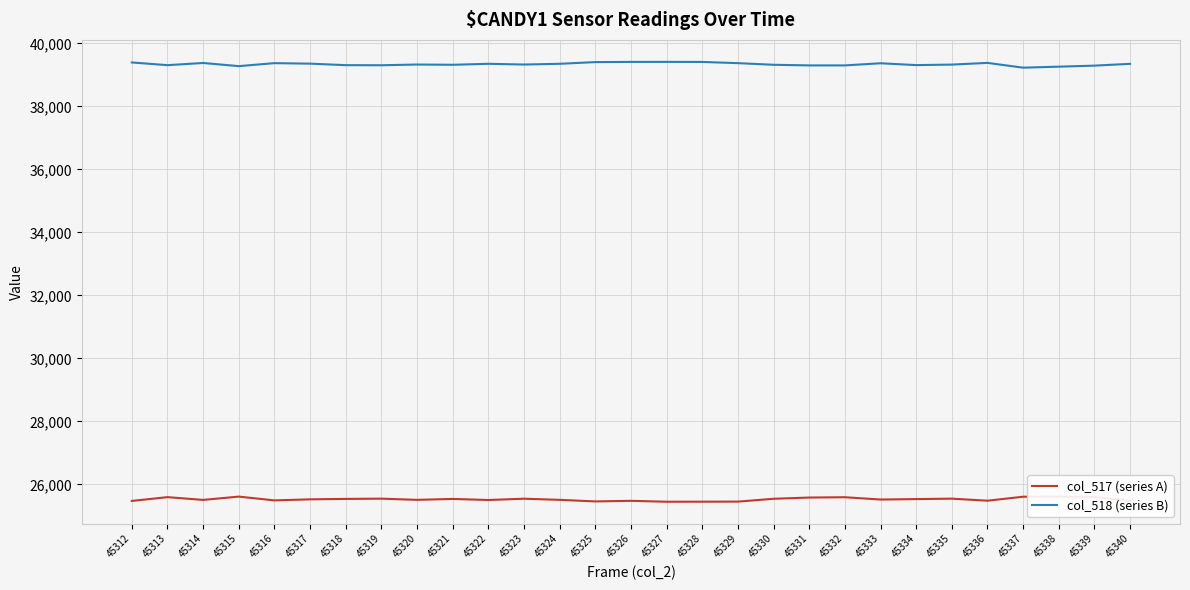

True or false: col_517 (series A) has a value of 25507 at 45320.

True